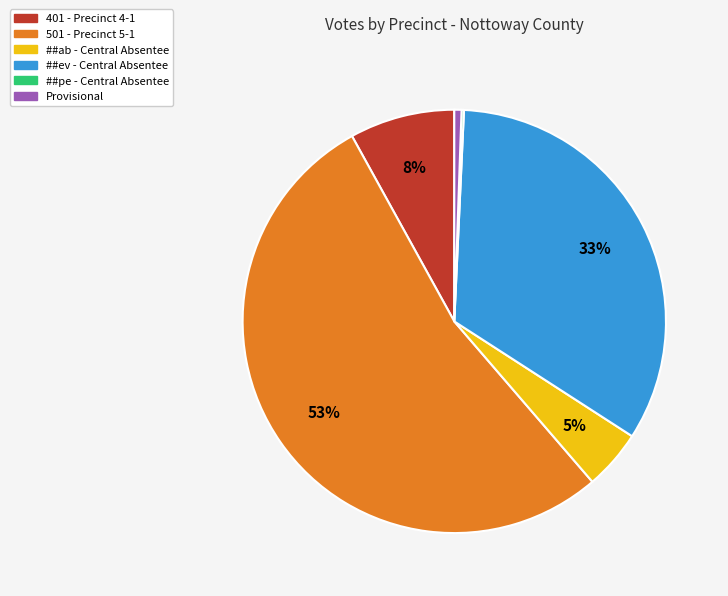

What percentage is the ##ab - Central Absentee slice, to the nearest percent?

5%